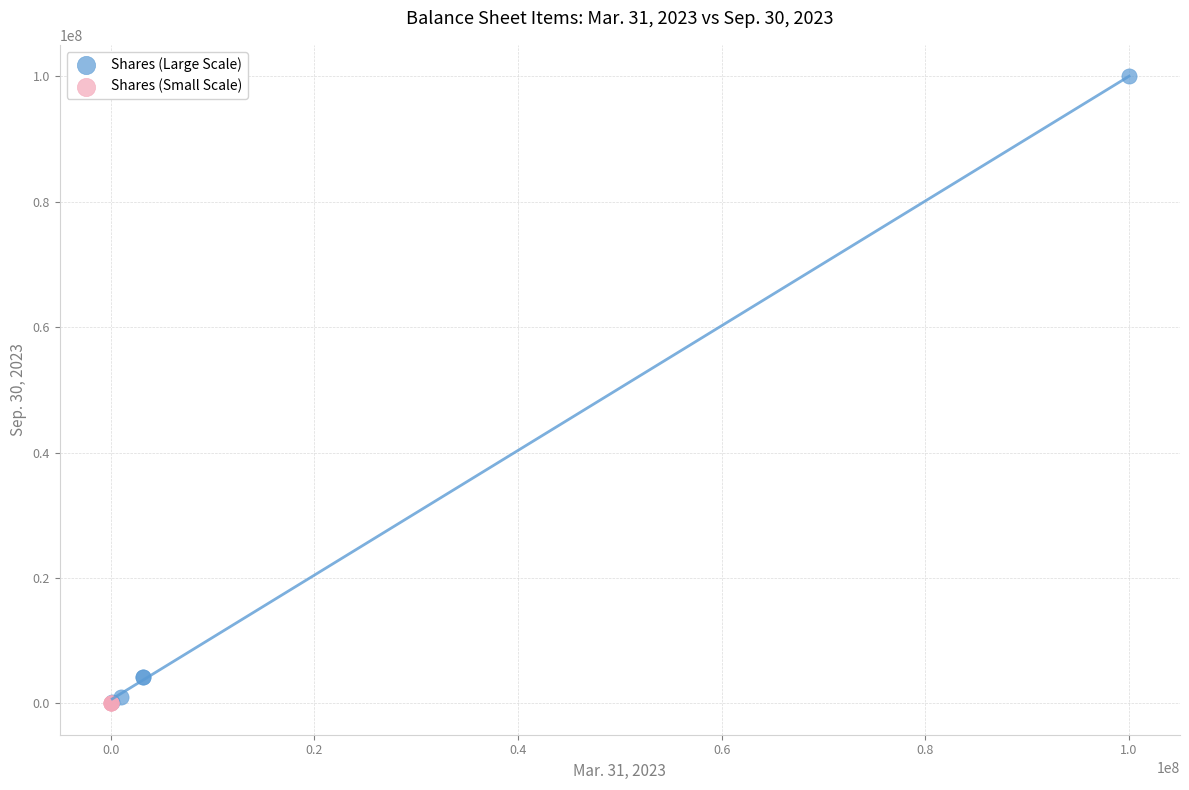

Which series has the largest Y range (max minus min)?

Shares (Large Scale)